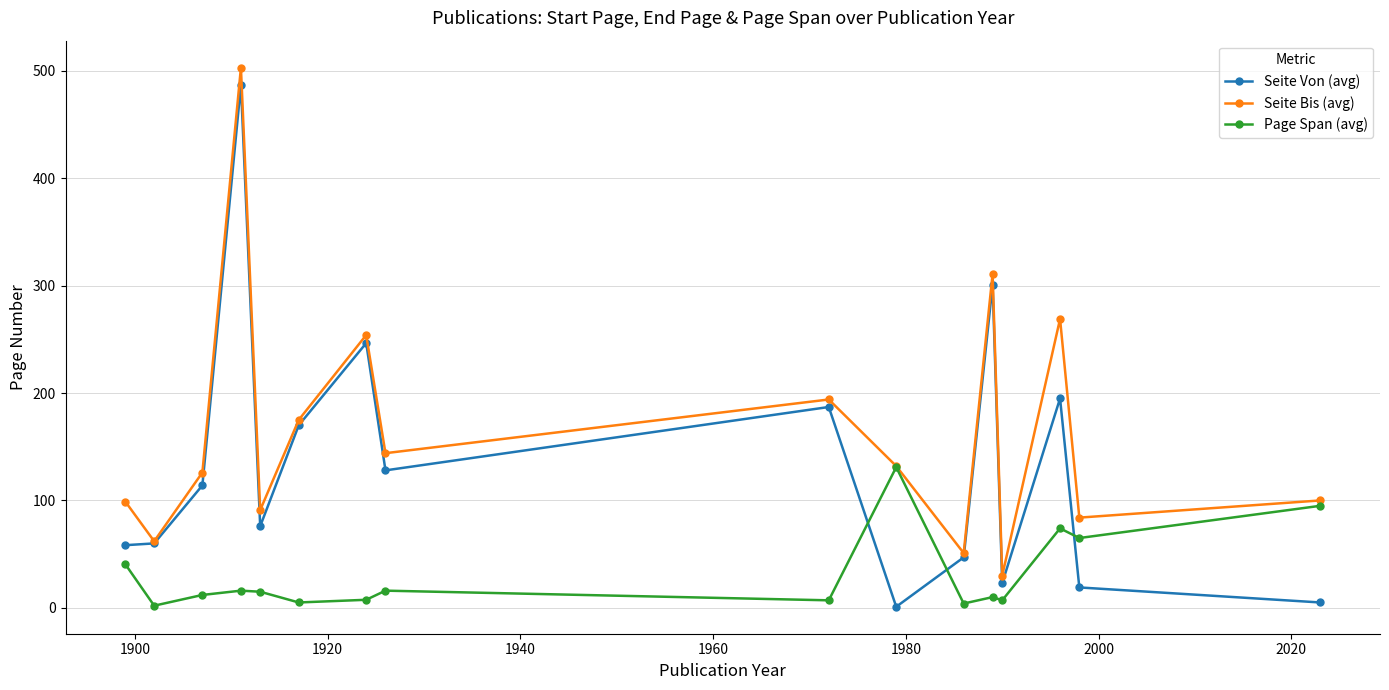

What is the minimum value shown in the chart?

1.0